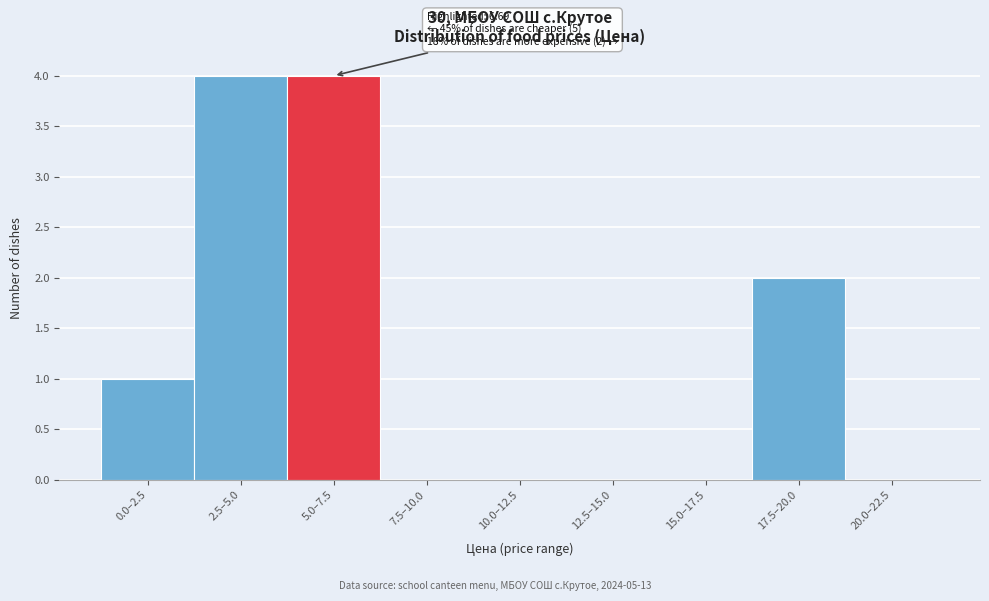

Reading right to left, extract all data points from this chart.

20.0–22.5=0	17.5–20.0=2	15.0–17.5=0	12.5–15.0=0	10.0–12.5=0	7.5–10.0=0	5.0–7.5=4	2.5–5.0=4	0.0–2.5=1